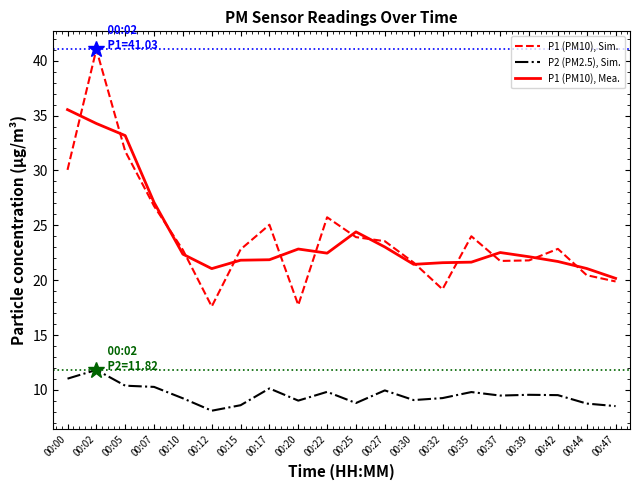

The value of P1 (PM10), Sim. at 00:30 is 11.0. True or false?

False